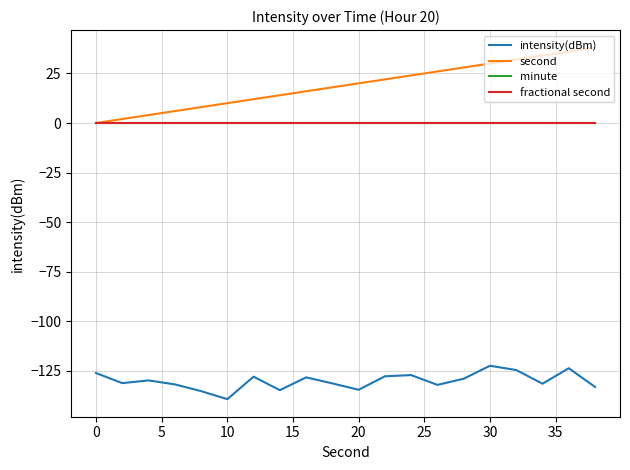

Does the chart have visible grid lines?

Yes